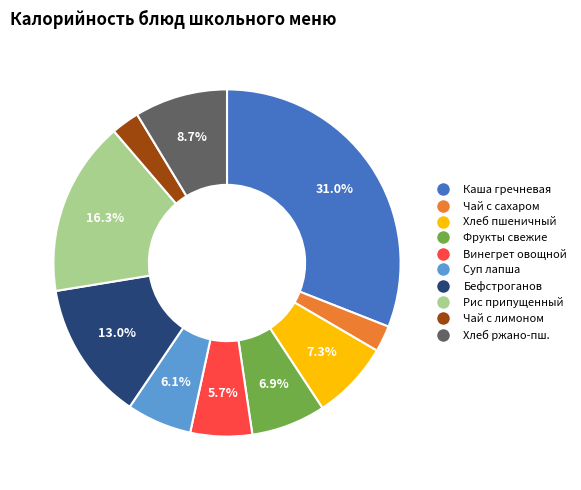

Is there any slice that represents more than half of the pie?

No